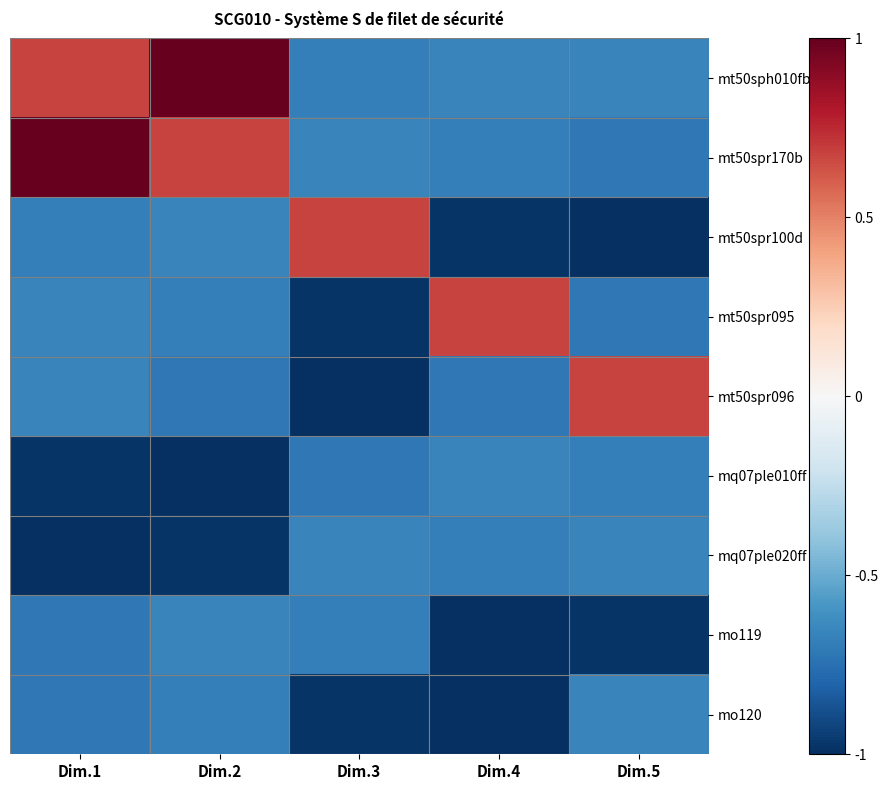

List the series in order of their peak value, lowest first.

mq07ple010ff, mq07ple020ff, mo119, mo120, mt50spr100d, mt50spr095, mt50spr096, mt50sph010fb, mt50spr170b